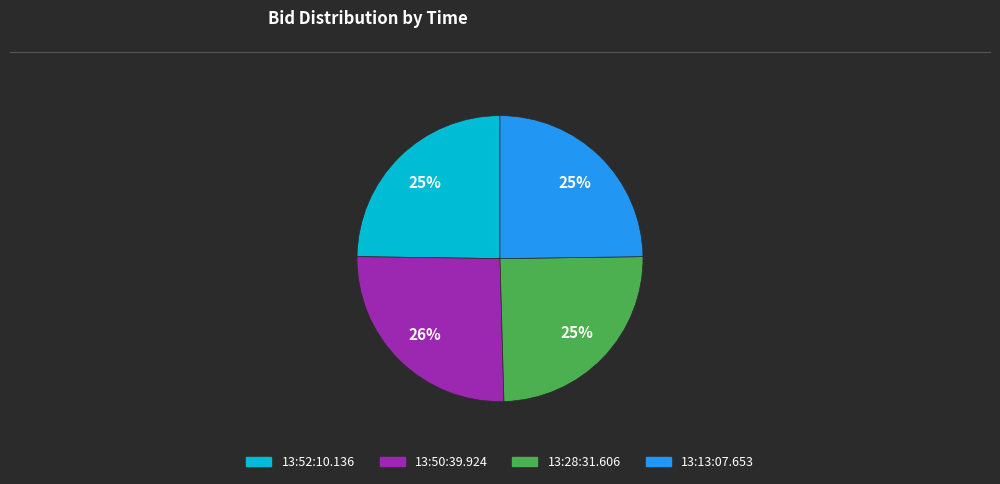

Is it true that 13:50:39.924 is 26% of the pie?

True